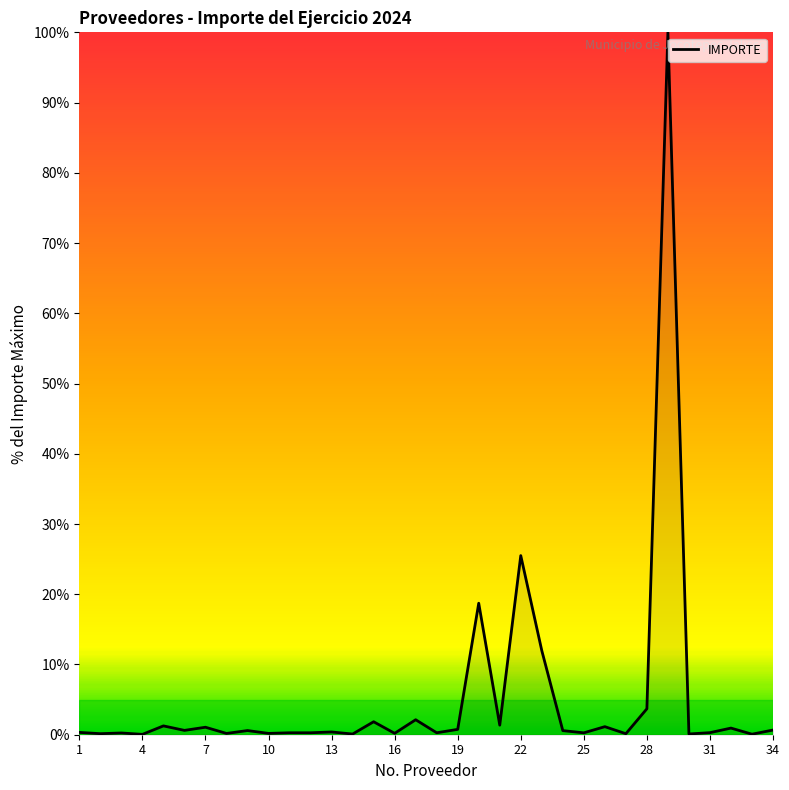

What is the difference between the maximum and minimum values?

99.9